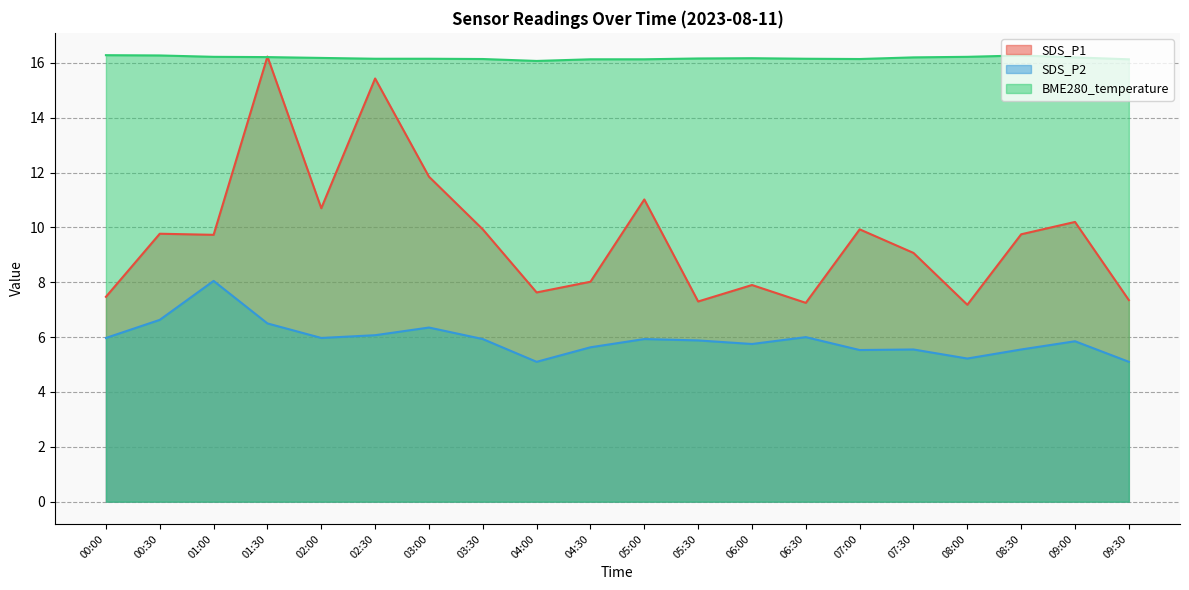

Does the chart have visible grid lines?

Yes